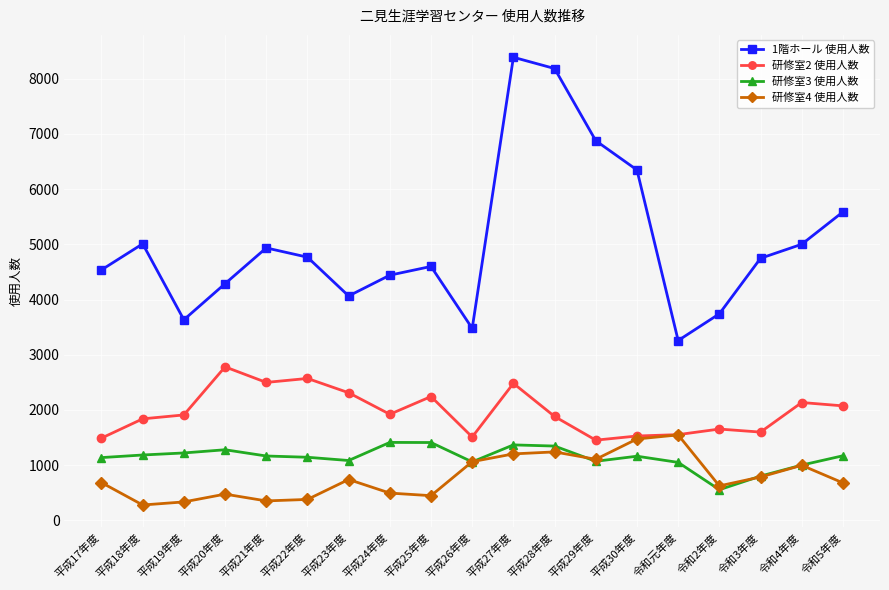

Count the number of categories in the chart.

19